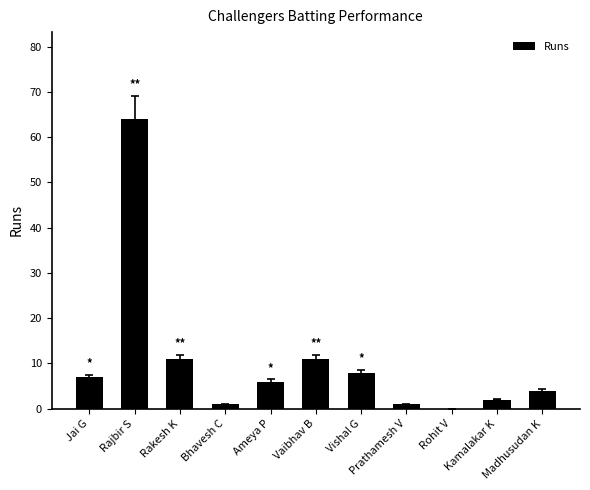

What is the sum of all values?

115